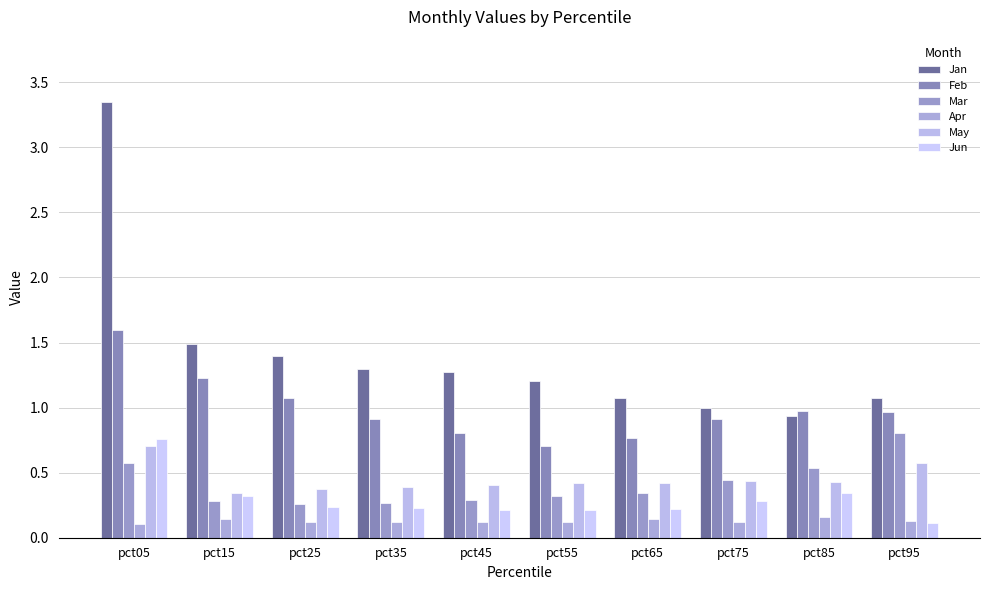

List the labels in order of May value, largest first.

pct05, pct95, pct75, pct85, pct65, pct55, pct45, pct35, pct25, pct15